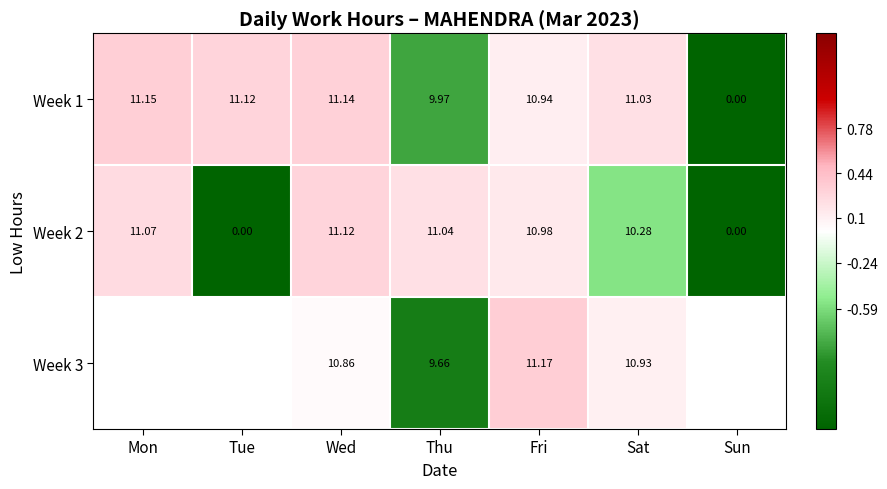

At which label does Week 2 reach its peak?

Wed